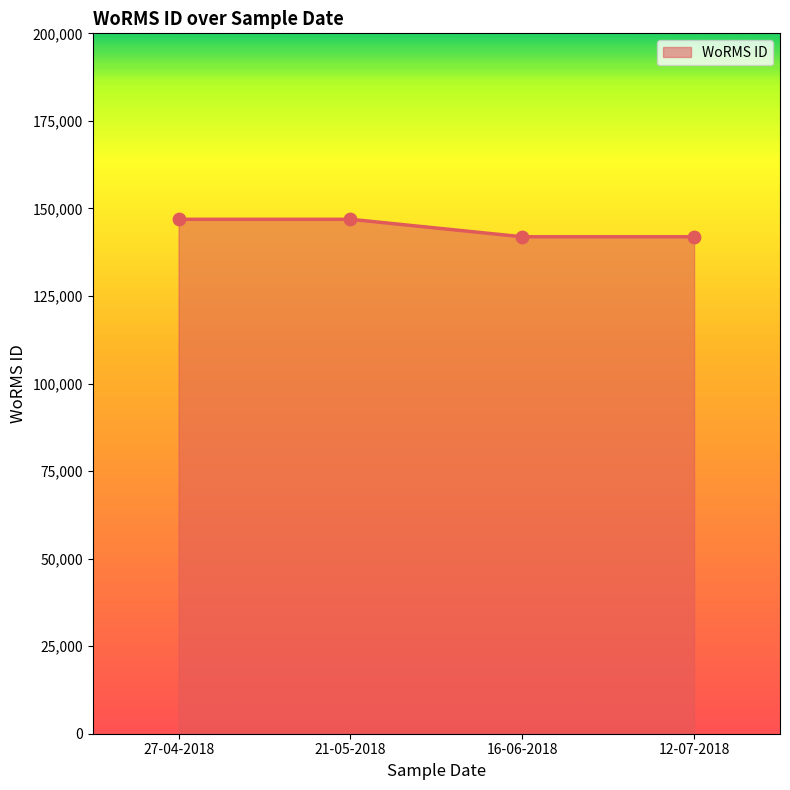

Between 21-05-2018 and 12-07-2018, which is larger?

21-05-2018